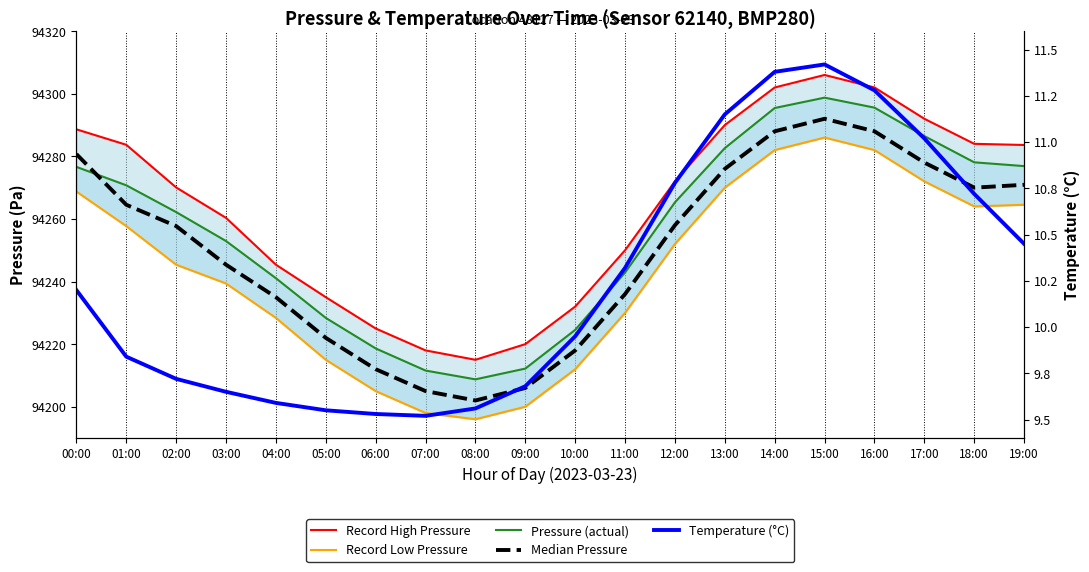

List the series in order of their peak value, lowest first.

Temperature (°C), Record Low Pressure, Median Pressure, Pressure (actual), Record High Pressure